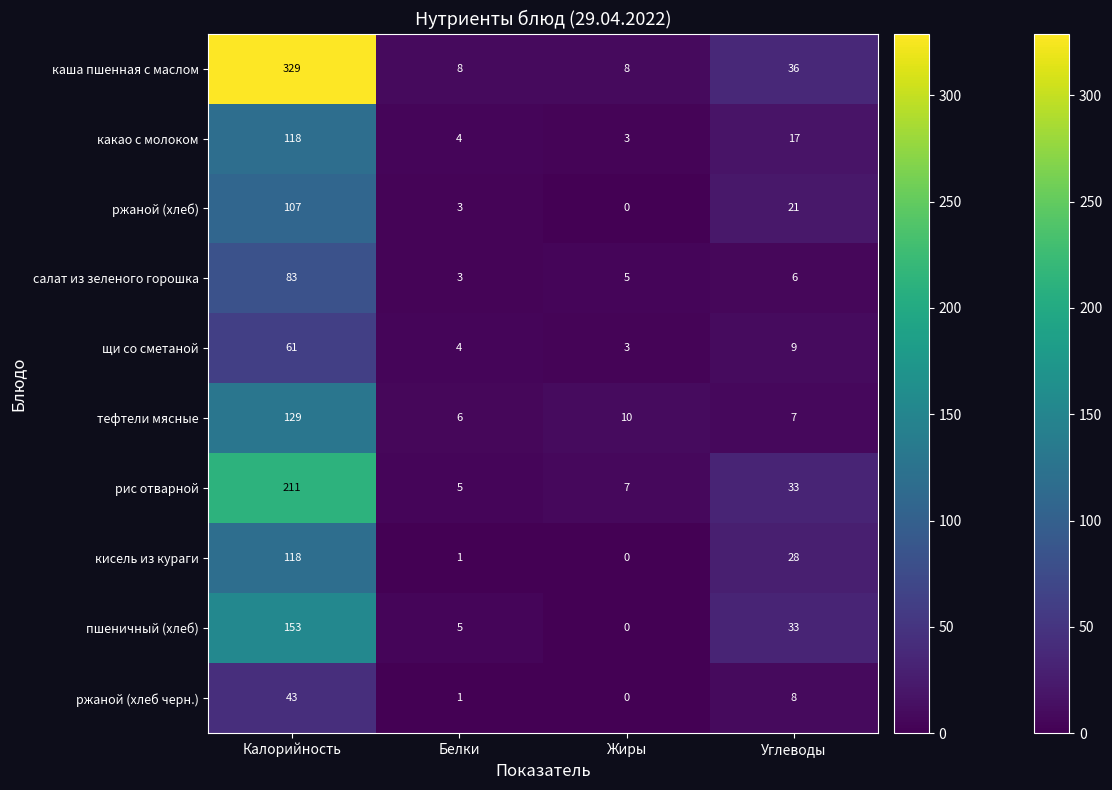

Between Калорийность and Белки, which series saw the biggest shift?

каша пшенная с маслом